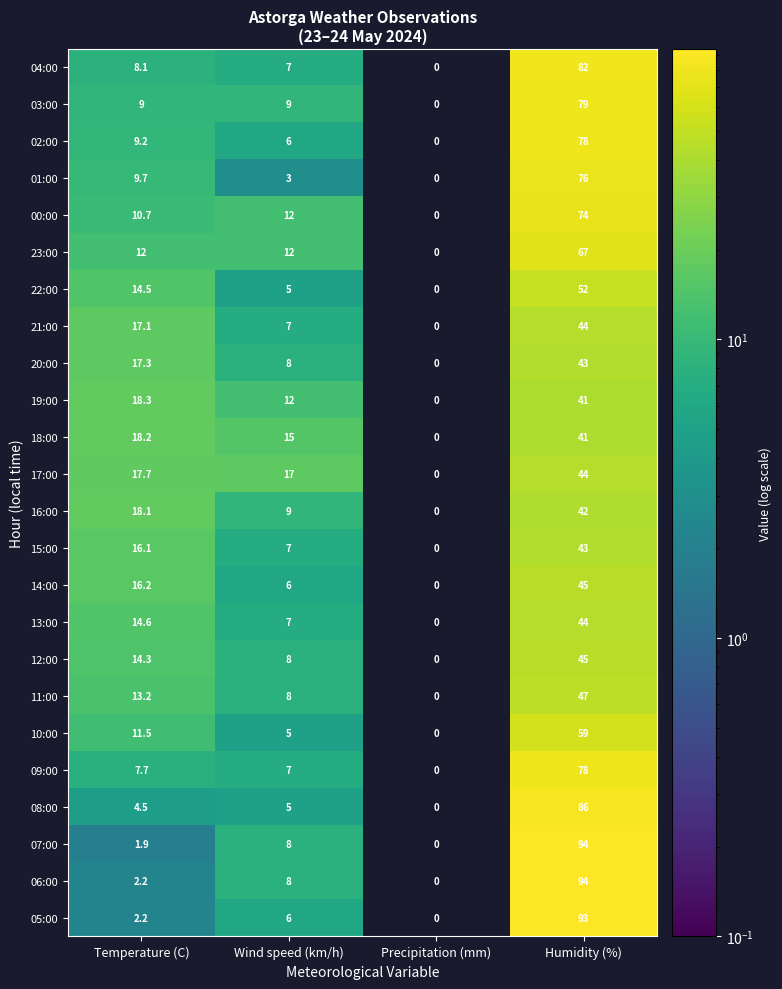

List the labels in order of 15:00 value, largest first.

Humidity (%), Temperature (C), Wind speed (km/h), Precipitation (mm)